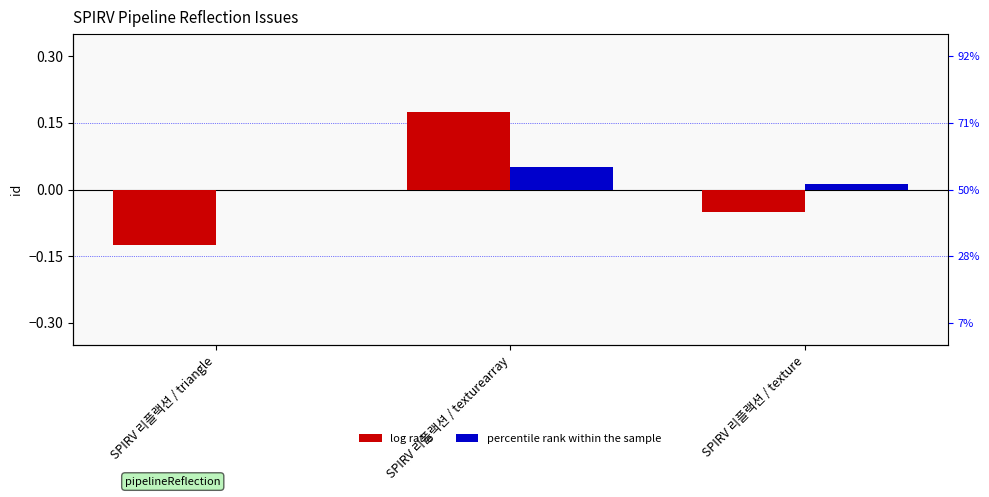

What is the difference between the highest and lowest values at SPIRV 리플랙션 / texture?

0.1